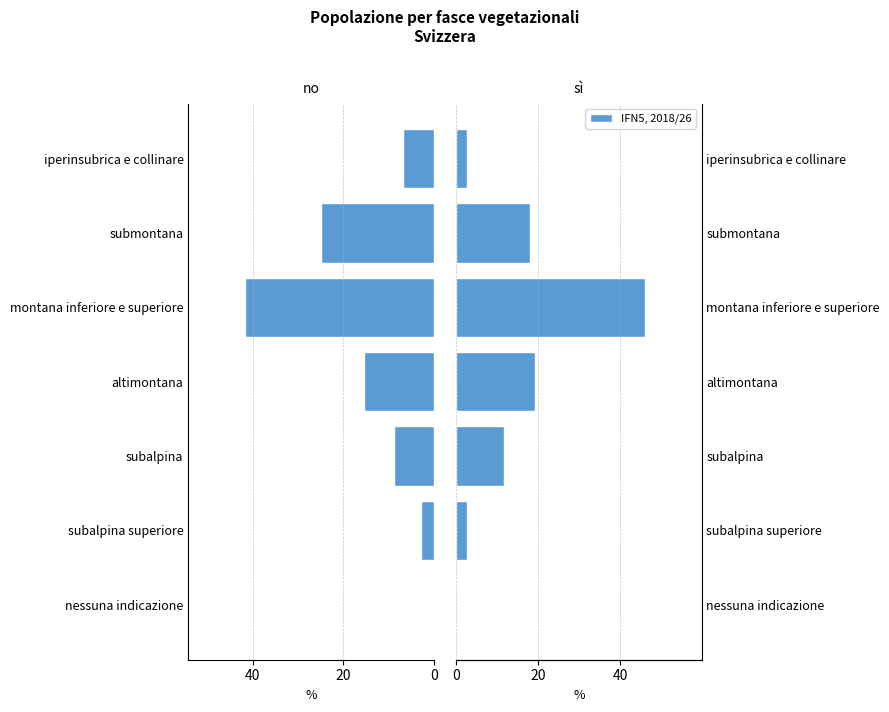

Which series has the largest total across all categories?

no